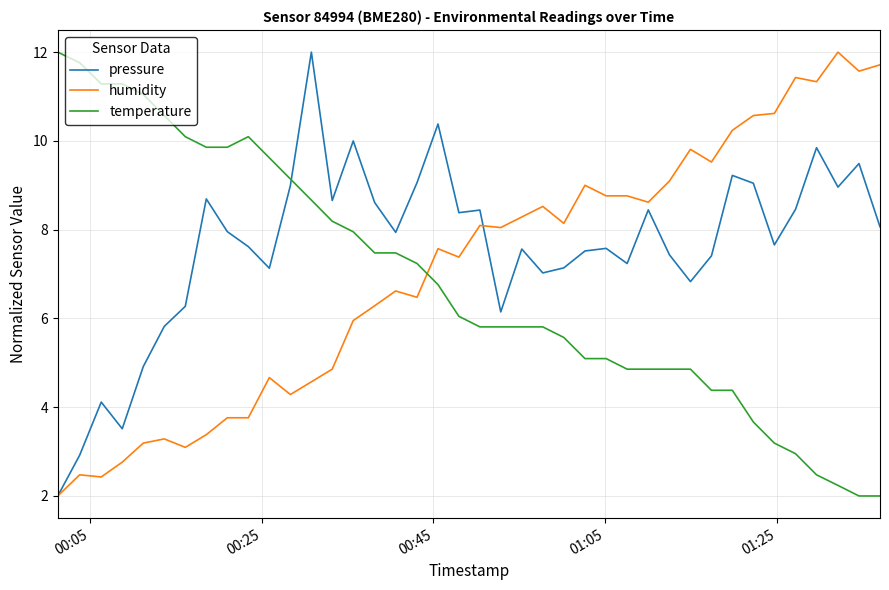

What is the minimum value for pressure?

2.0